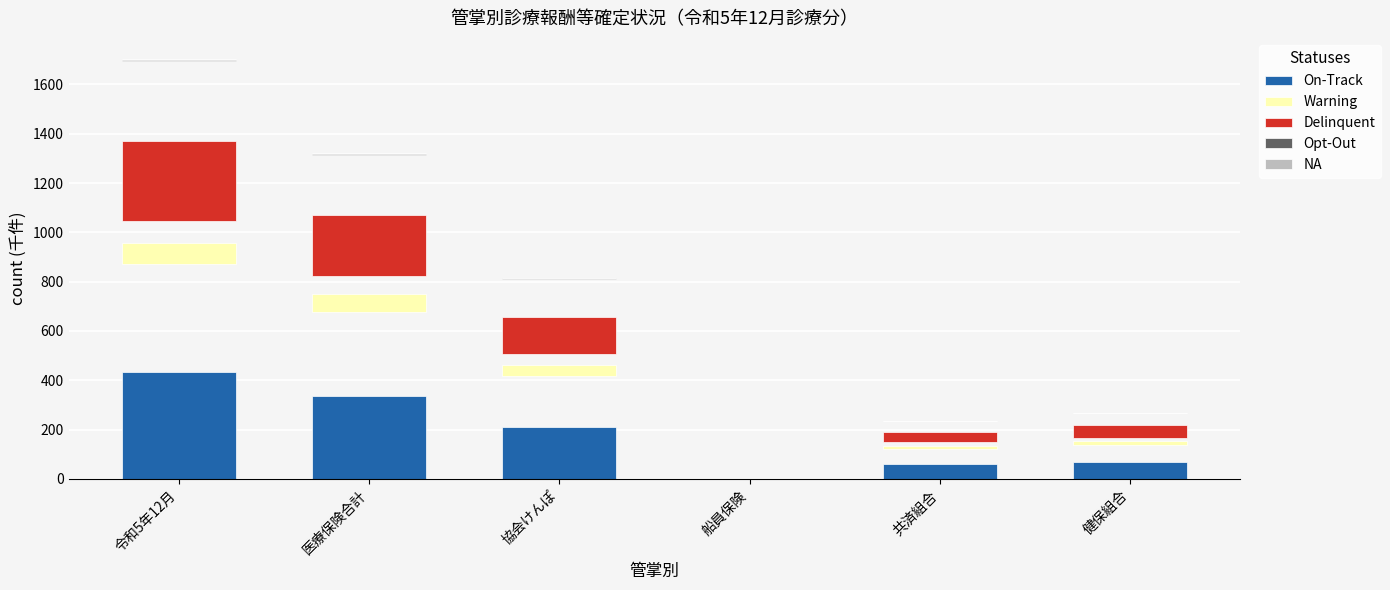

Which category has the highest value in the NA series?

令和5年12月